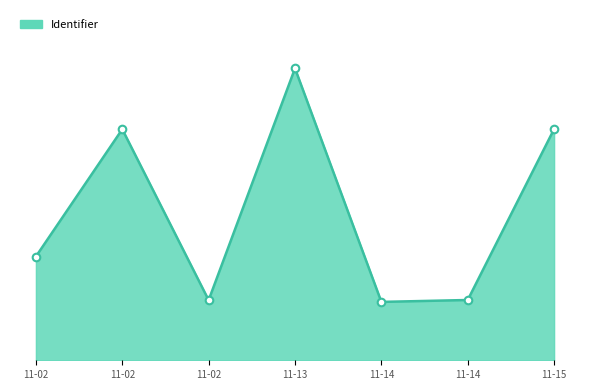

Which series has the largest total across all categories?

Identifier_line